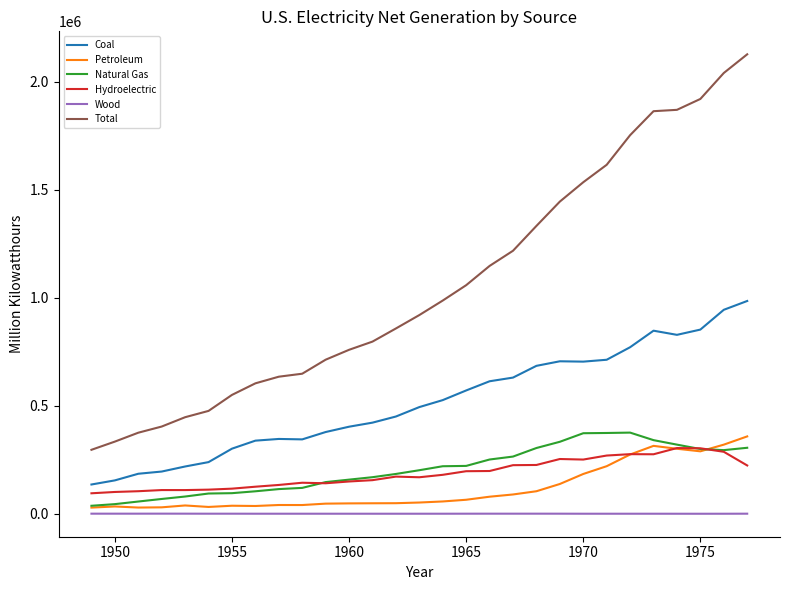

What is the greatest value displayed?

2127447.5